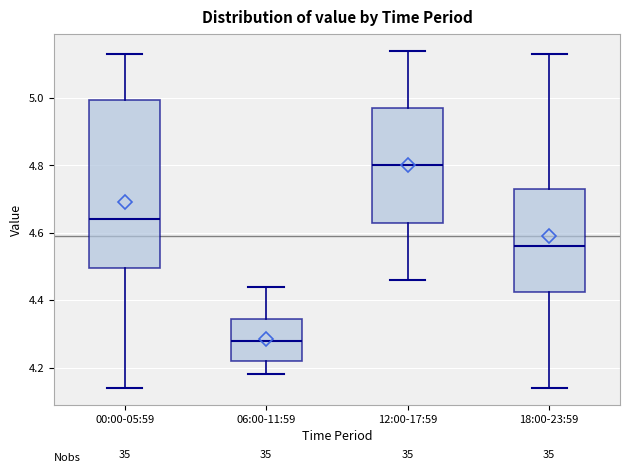

Reading left to right, read every box against the y-axis: the position of its median line, the range the box covers, and the ends of its whiskers. The values are not printed on the chart, so give them approximately, as read against the axis.

00:00-05:59: median 4.64, box 4.50 to 5.00, whiskers 4.14 to 5.14
06:00-11:59: median 4.28, box 4.22 to 4.34, whiskers 4.18 to 4.44
12:00-17:59: median 4.80, box 4.64 to 4.98, whiskers 4.46 to 5.14
18:00-23:59: median 4.56, box 4.42 to 4.74, whiskers 4.14 to 5.14